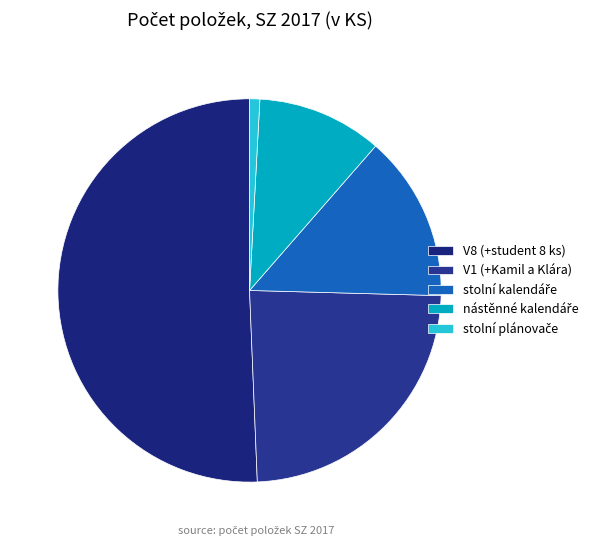

What is the largest slice in the pie chart?

V8 (+student 8 ks)